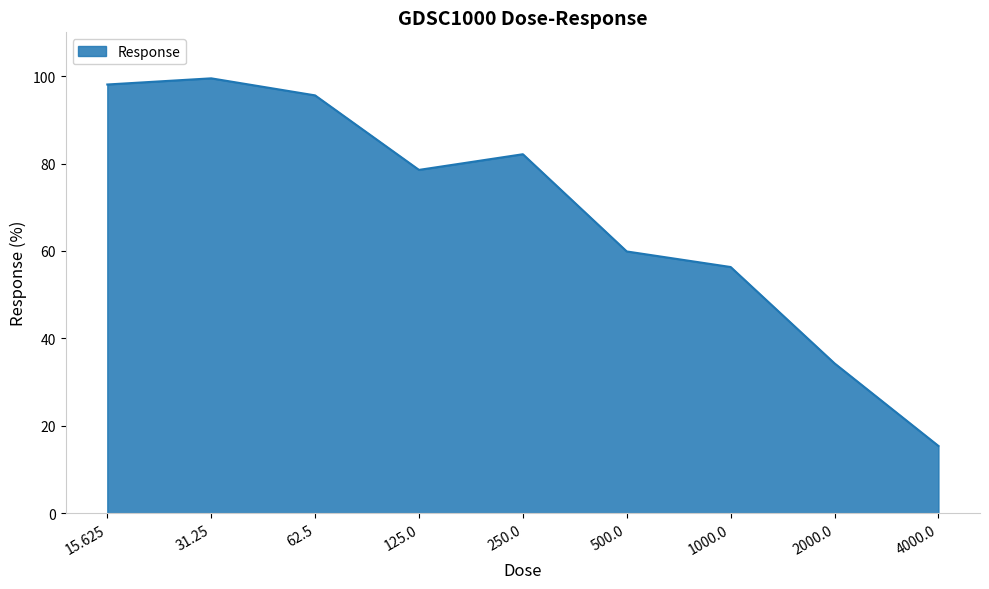

Rank the categories by value from lowest to highest.

4000.0, 2000.0, 1000.0, 500.0, 125.0, 250.0, 62.5, 15.625, 31.25